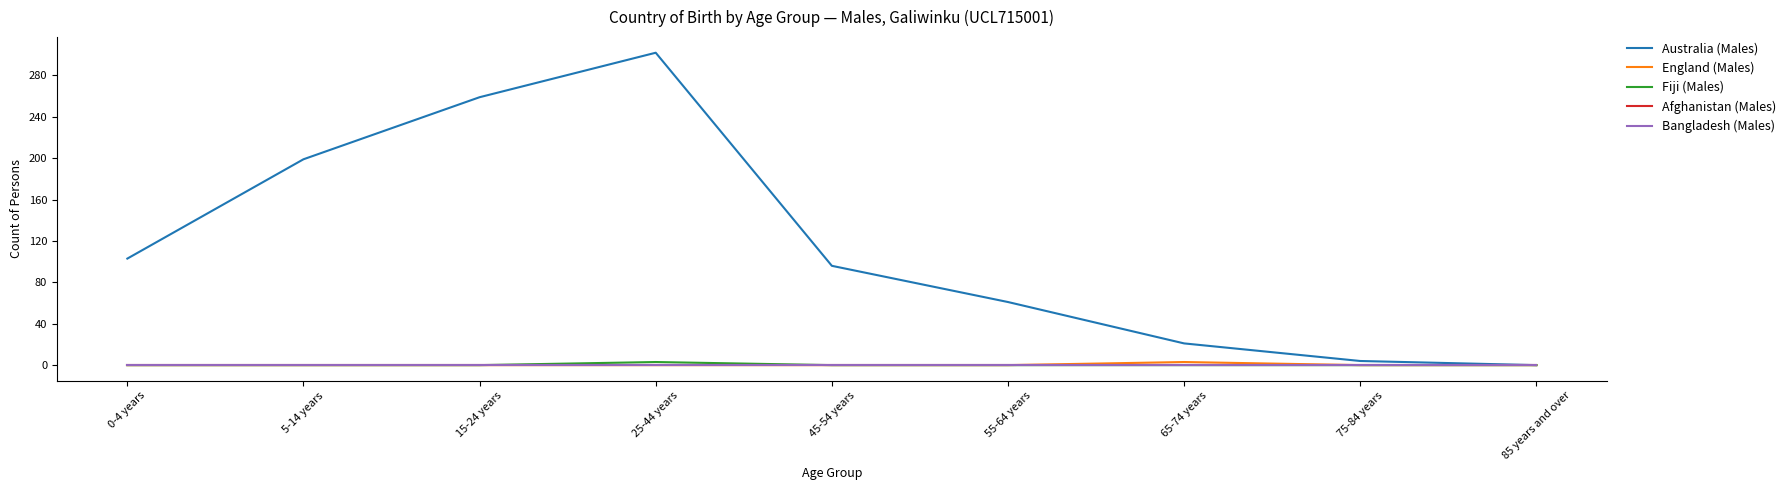

True or false: Fiji (Males) and Afghanistan (Males) intersect in this chart.

False